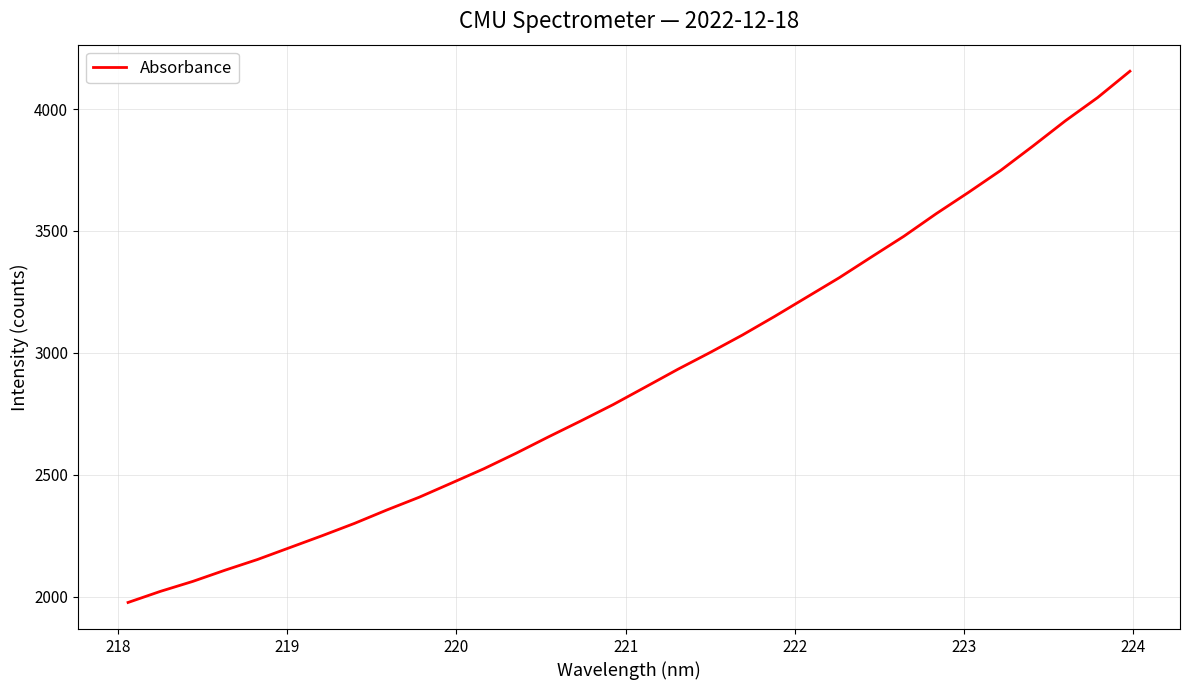

What is the average value?

2905.6